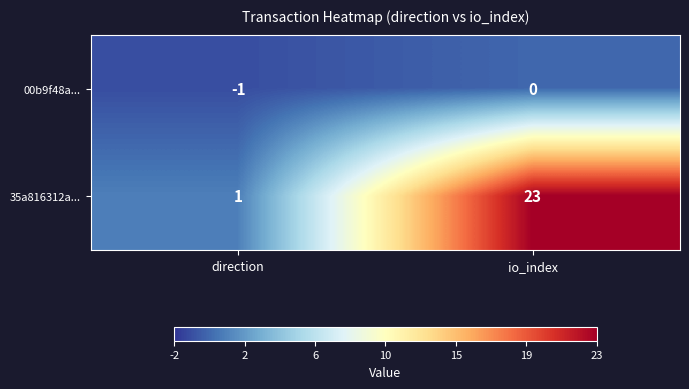

Where is 35a816312a... nearest to the value 12?

direction